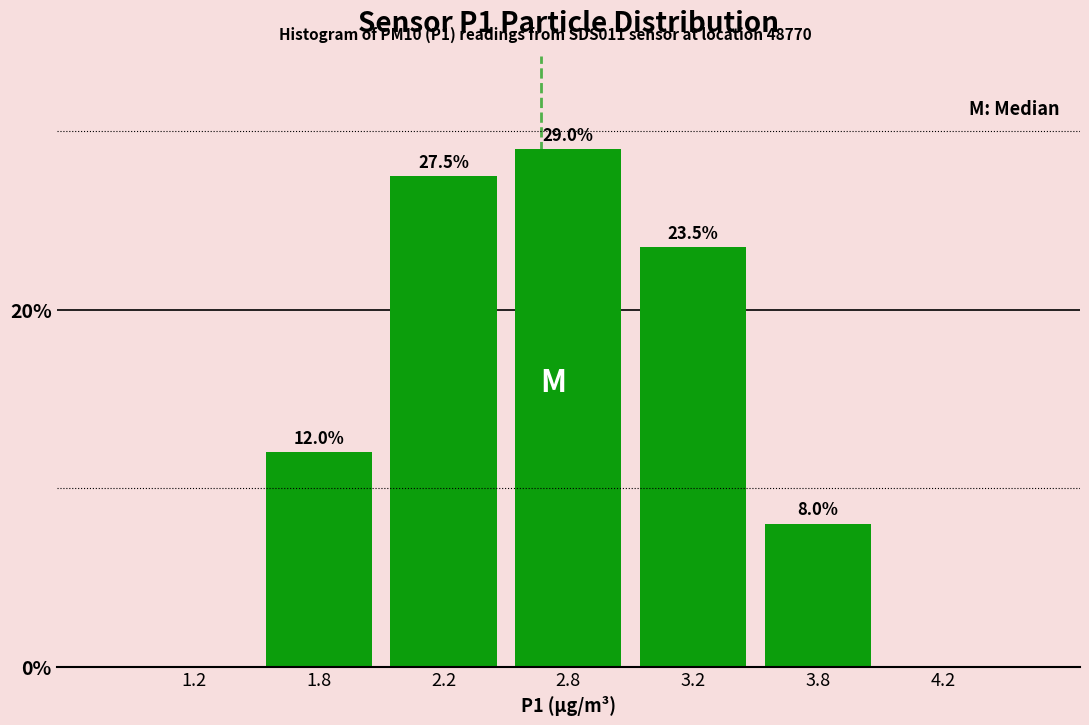

Reading right to left, transcribe all the data shown in this chart.

4.2=0.0	3.8=8.0	3.2=23.5	2.8=29.0	2.2=27.5	1.8=12.0	1.2=0.0